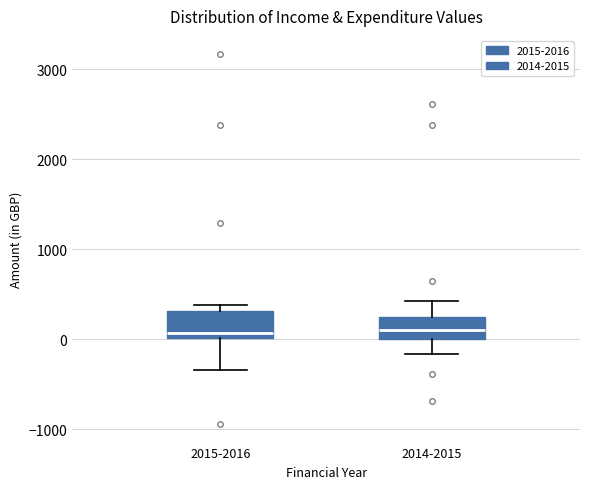

Reading left to right, read every box against the y-axis: the position of its median line, the range the box covers, and the ends of its whiskers. The values are not printed on the chart, so give them approximately, as read against the axis.

2015-2016: median 100, box 0 to 300, whiskers -300 to 400
2014-2015: median 100, box 0 to 200, whiskers -200 to 400